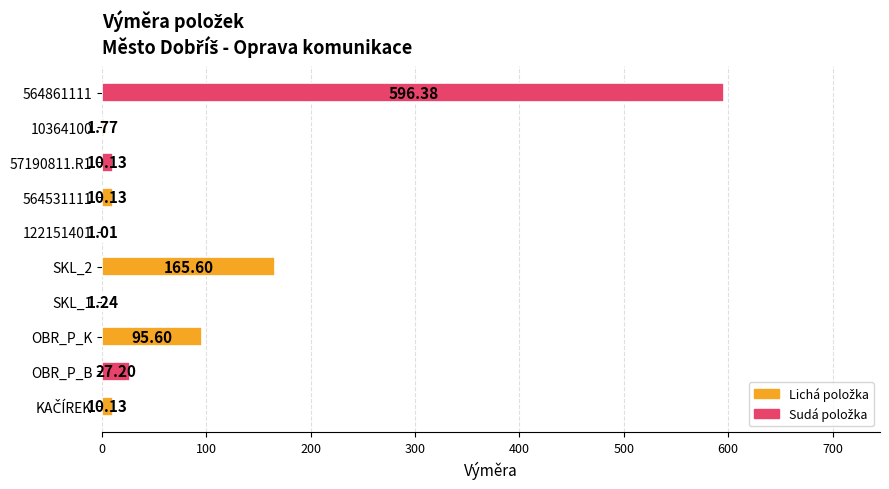

Between 10364100 and SKL_1, which is larger?

10364100